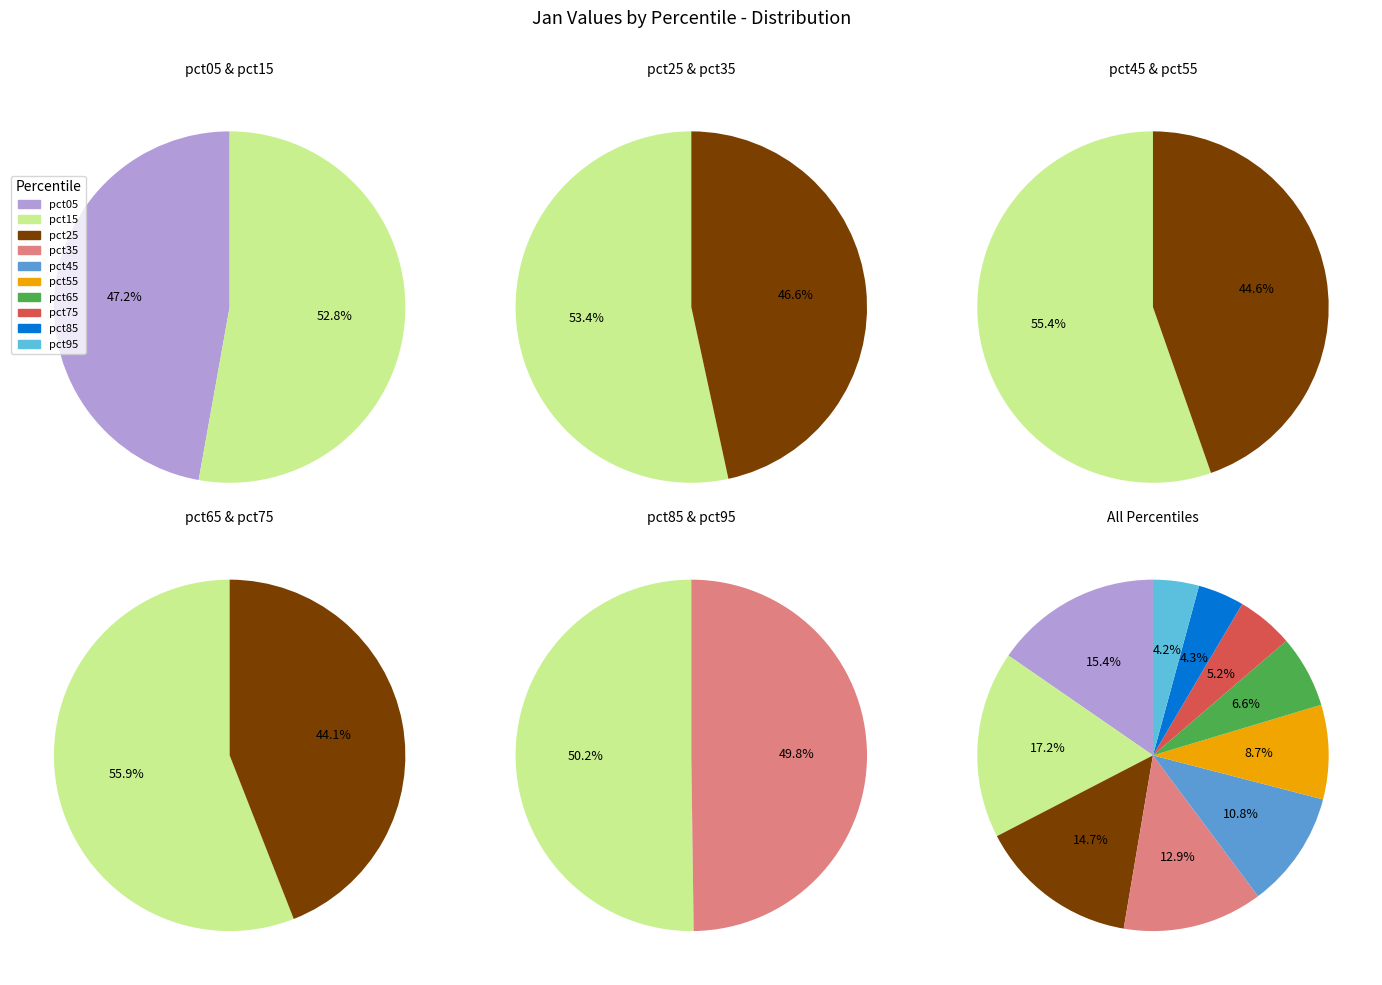

Does pct15 represent more than half of the total?

No